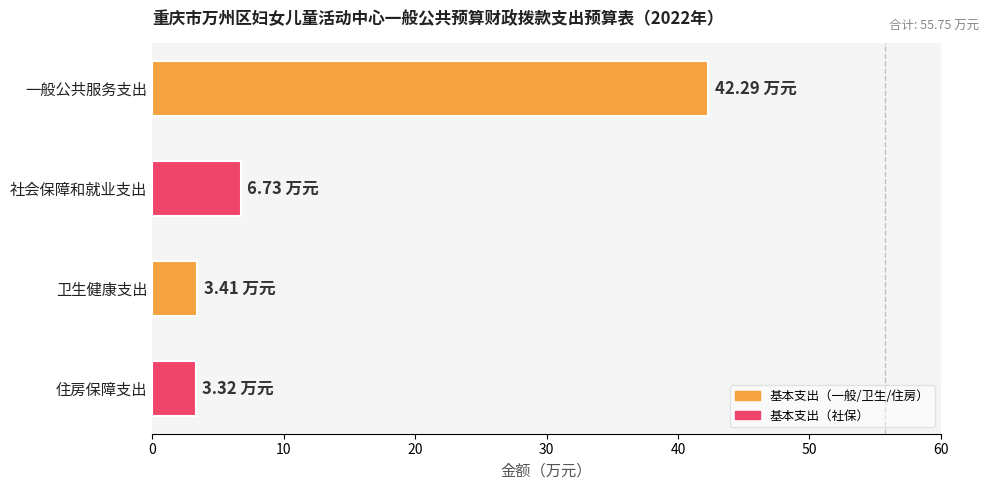

What is the difference between the second highest and second lowest values?

3.3